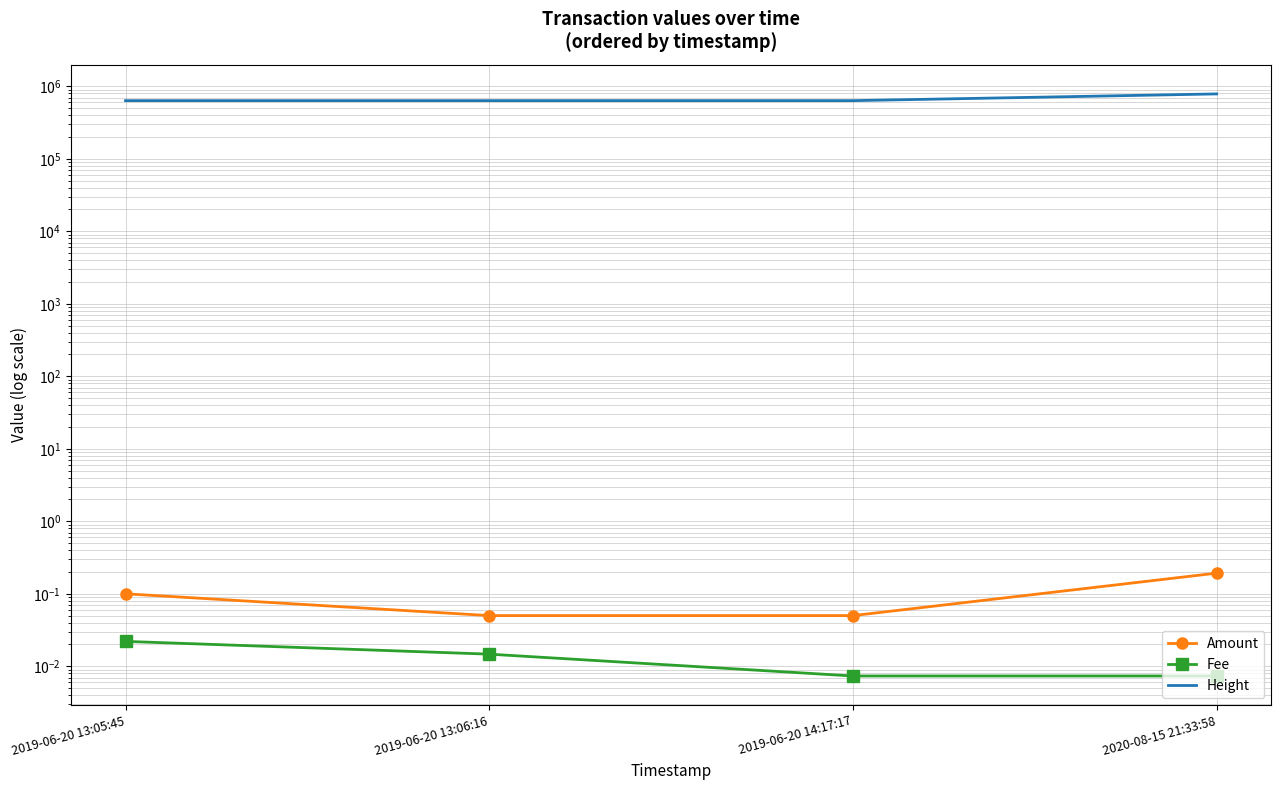

Rank the categories by Fee value from lowest to highest.

2019-06-20 14:17:17, 2020-08-15 21:33:58, 2019-06-20 13:06:16, 2019-06-20 13:05:45